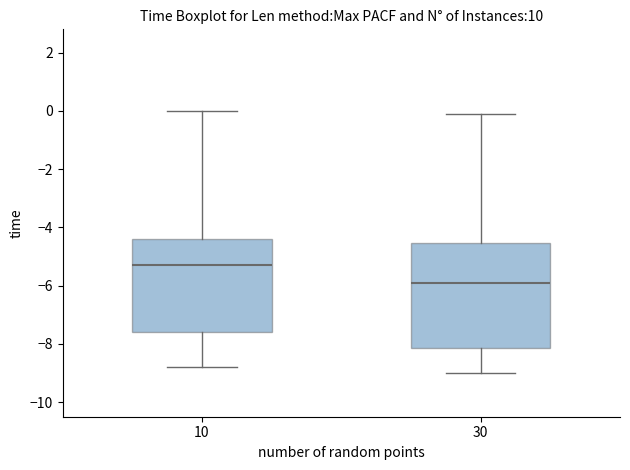

Reading left to right, read every box against the y-axis: the position of its median line, the range the box covers, and the ends of its whiskers. The values are not printed on the chart, so give them approximately, as read against the axis.

10: median -5.2, box -7.6 to -4.4, whiskers -8.8 to 0.0
30: median -5.8, box -8.2 to -4.6, whiskers -9.0 to 0.0